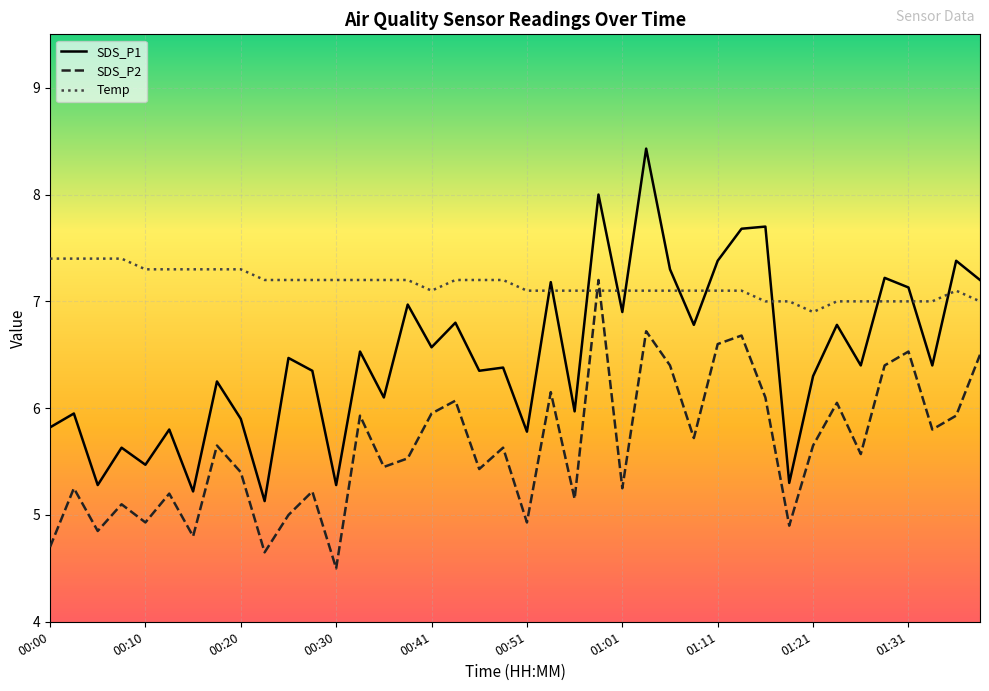

Which series has the widest spread of values?

SDS_P1